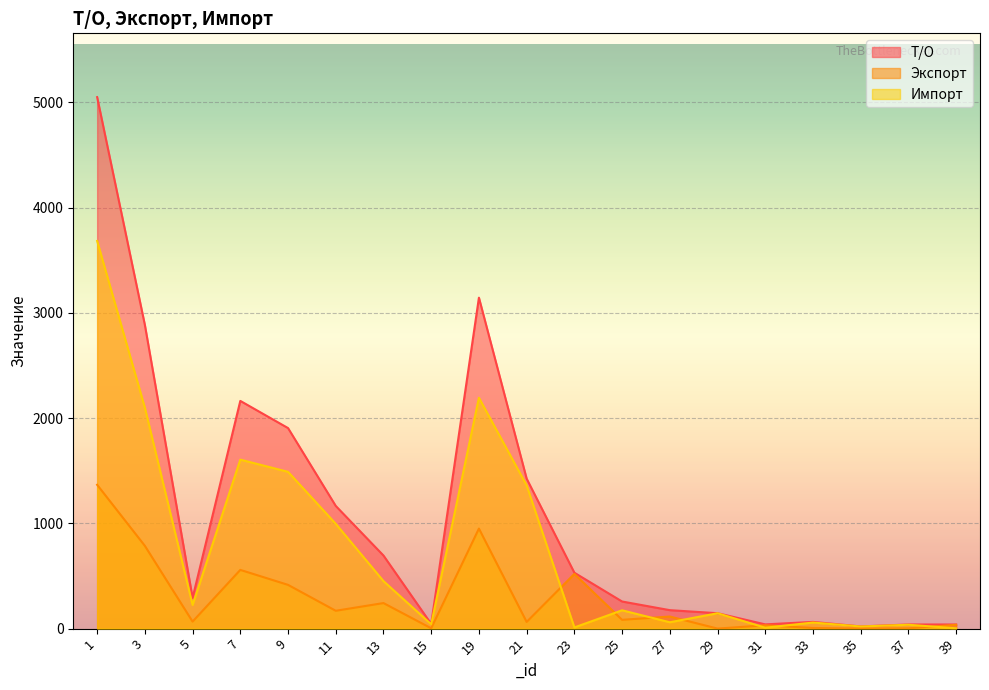

What is the maximum value for Импорт?

3684.1